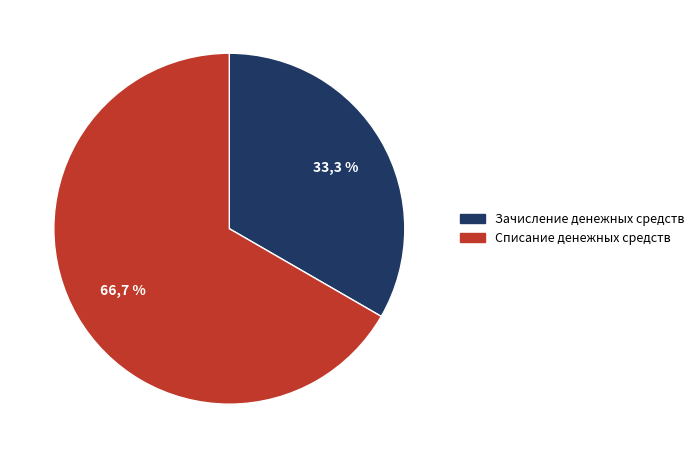

Is it true that Списание денежных средств is 74% of the pie?

False